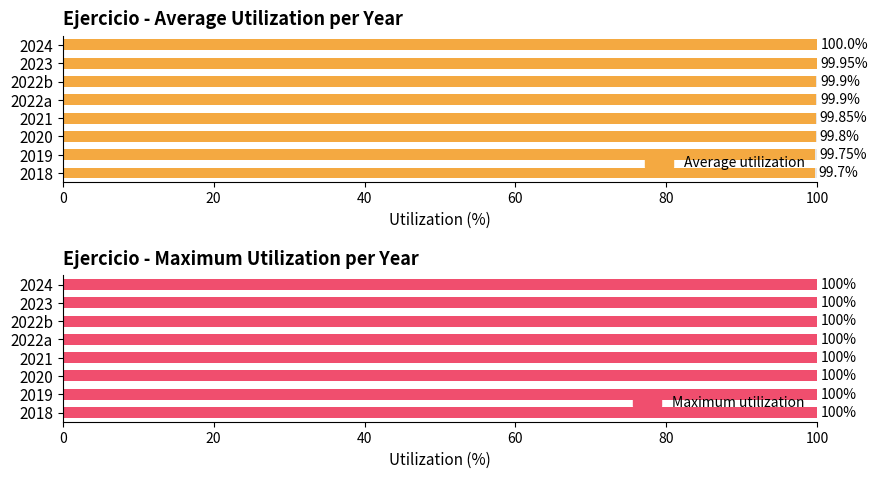

Count the Average utilization values in the range 99 to 100.

8